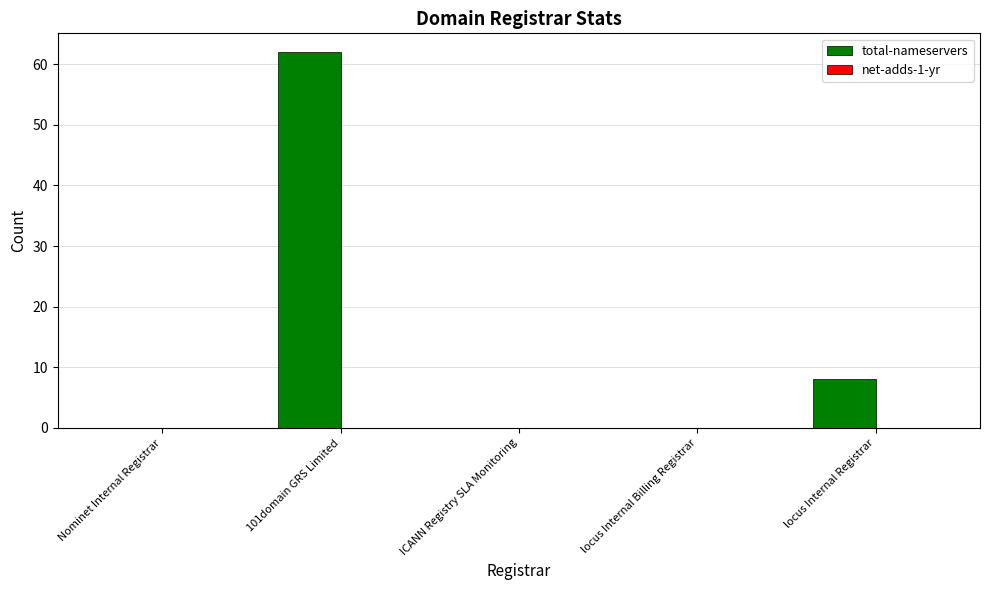

Reading left to right, list all the values displayed in this chart.

Nominet Internal Registrar=0	101domain GRS Limited=62	ICANN Registry SLA Monitoring=0	locus Internal Billing Registrar=0	locus Internal Registrar=8